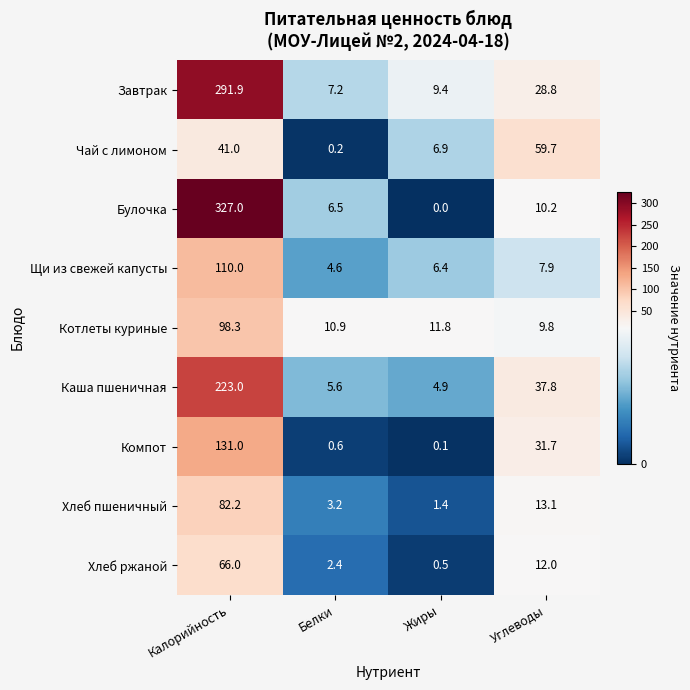

Between Калорийность and Углеводы, which series saw the biggest shift?

Булочка